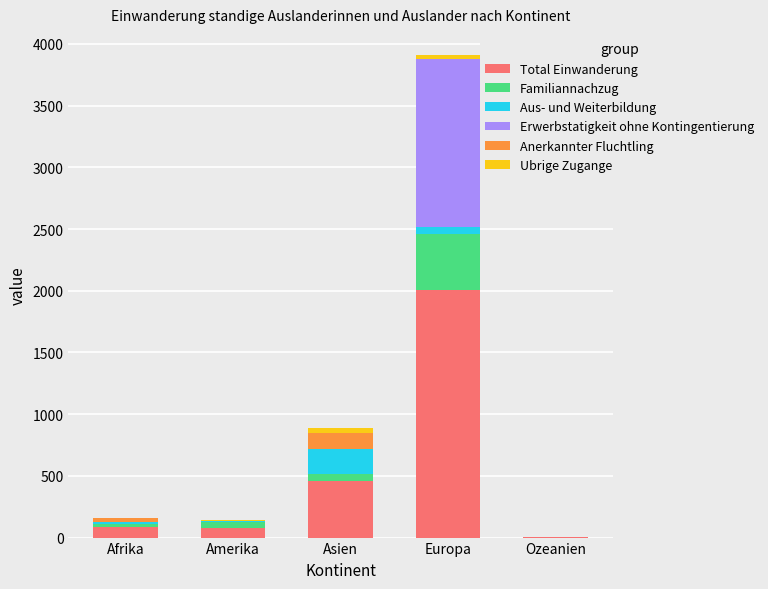

At which label does Total Einwanderung reach its peak?

Europa